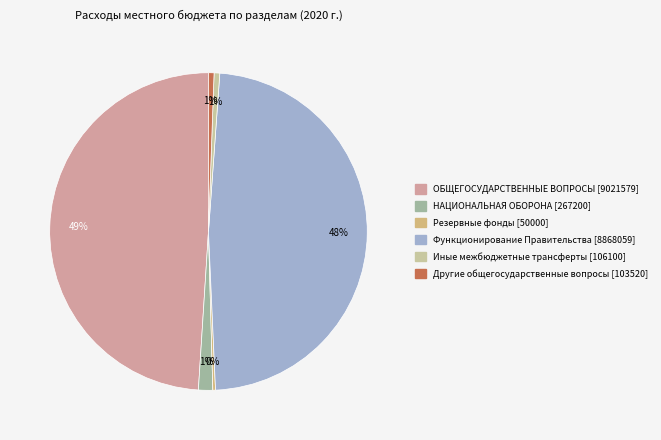

To the nearest percent, what portion does ОБЩЕГОСУДАРСТВЕННЫЕ ВОПРОСЫ represent?

49%